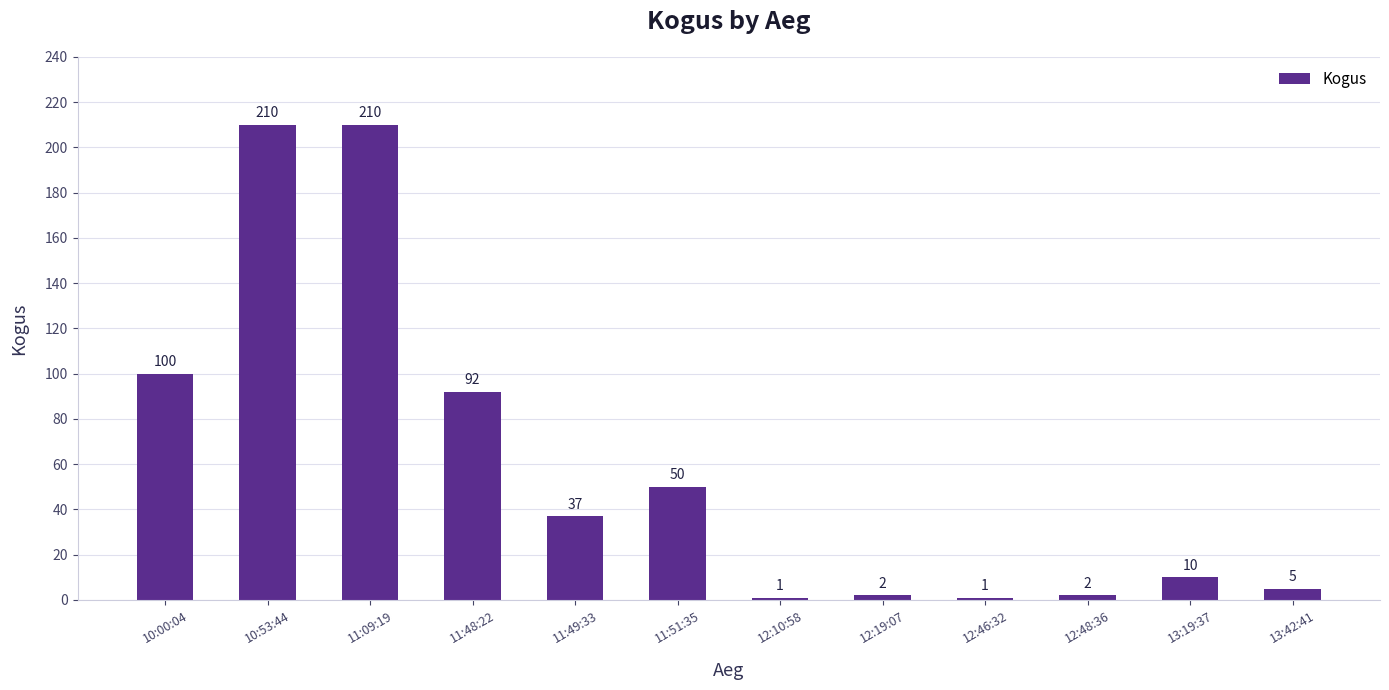

How many values are below 37?

6